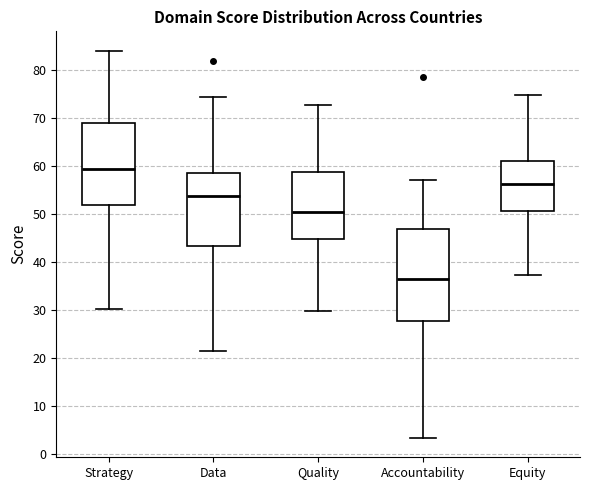

Reading left to right, transcribe this box plot: for each box, give where its median line is, the range the box spans, and where its two whiskers end, as read against the y-axis. The values are not printed on the chart, so give them approximately, as read against the axis.

Strategy: median 59, box 52 to 69, whiskers 30 to 84
Data: median 54, box 43 to 58, whiskers 21 to 74
Quality: median 50, box 45 to 59, whiskers 30 to 73
Accountability: median 36, box 28 to 47, whiskers 3 to 57
Equity: median 56, box 51 to 61, whiskers 37 to 75